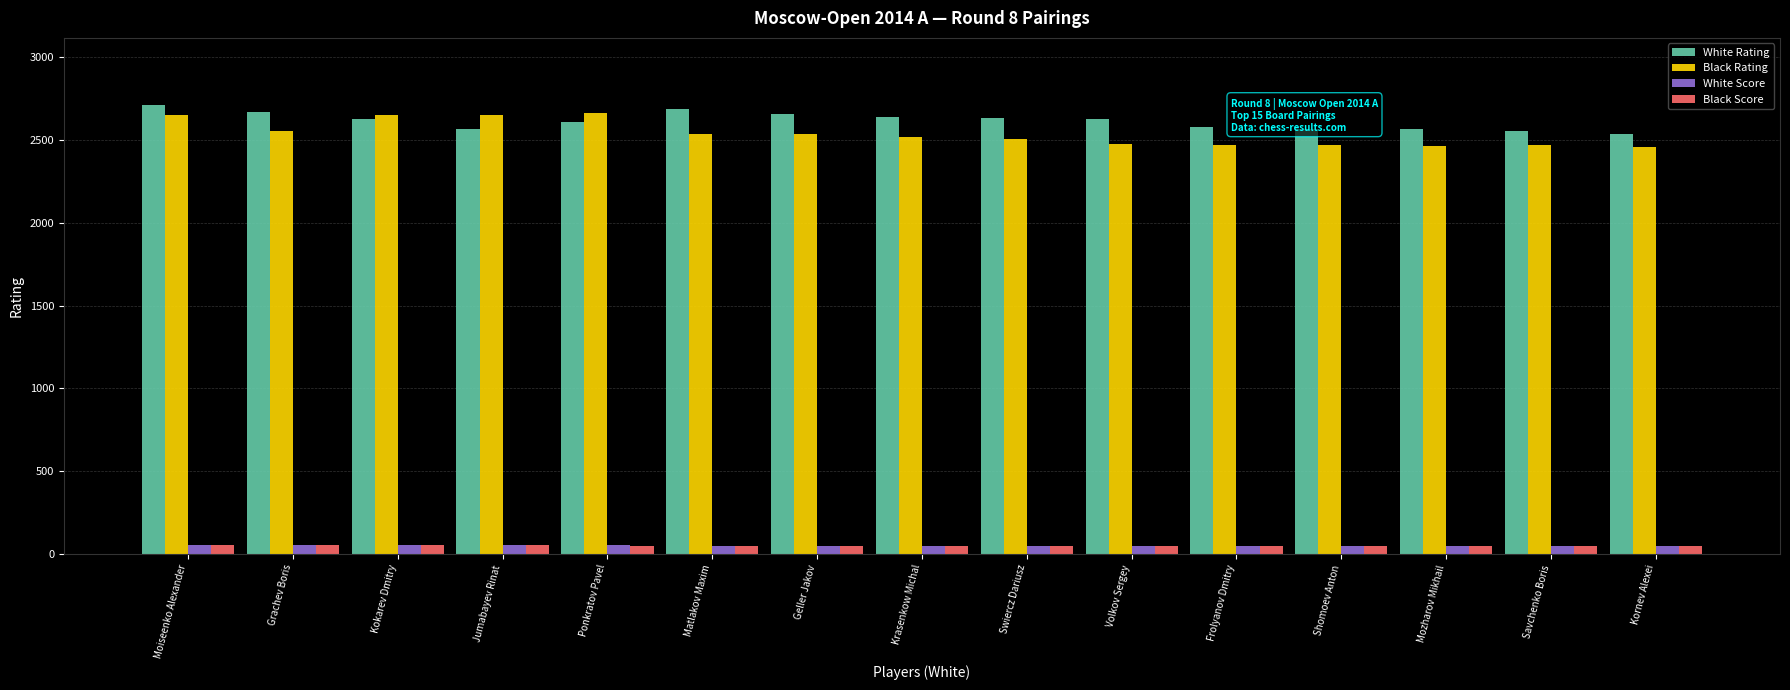

What is the value of the Black Score bar at the 7th from the left?

50